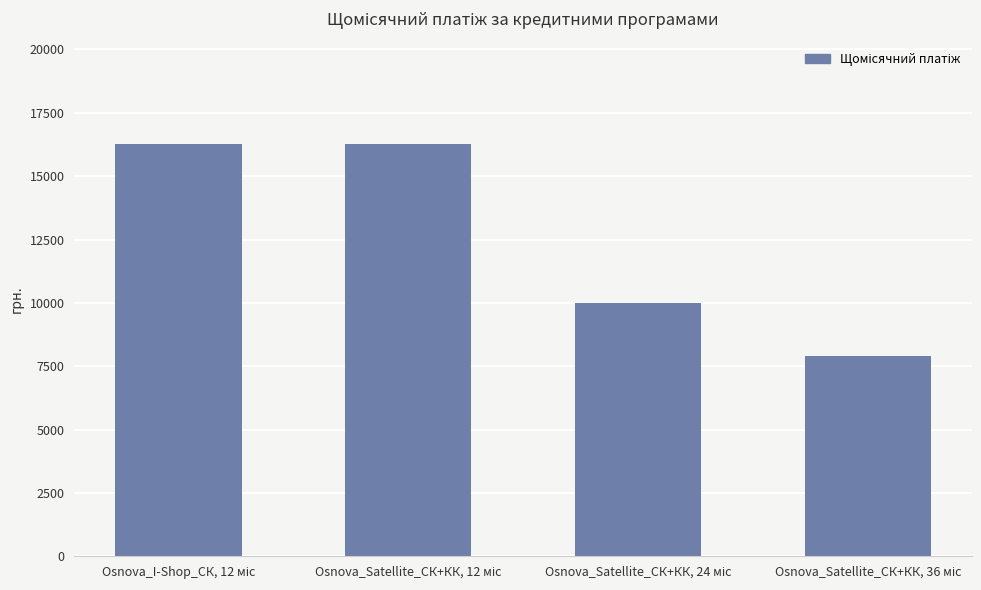

What is the difference between the maximum and minimum values?

8333.4